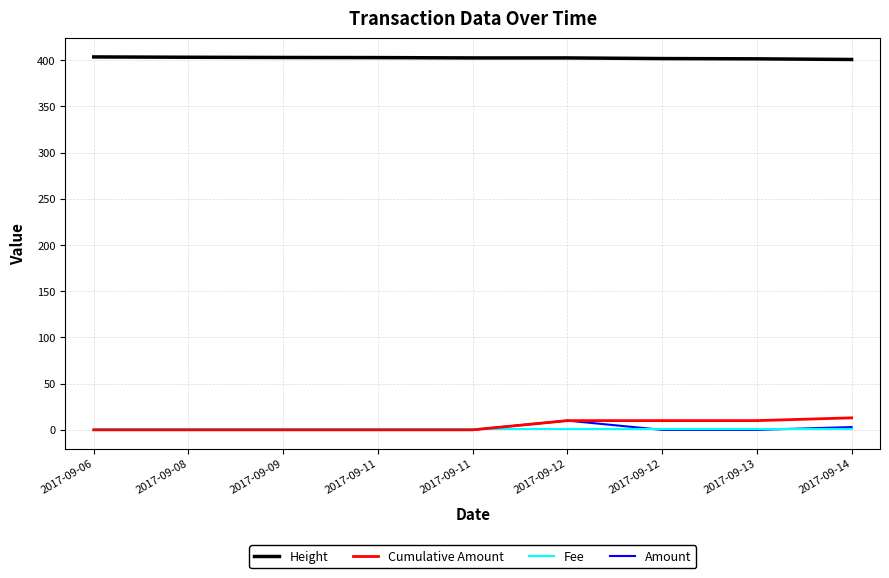

The Amount series shows 6.9 at 2017-09-12. True or false?

False